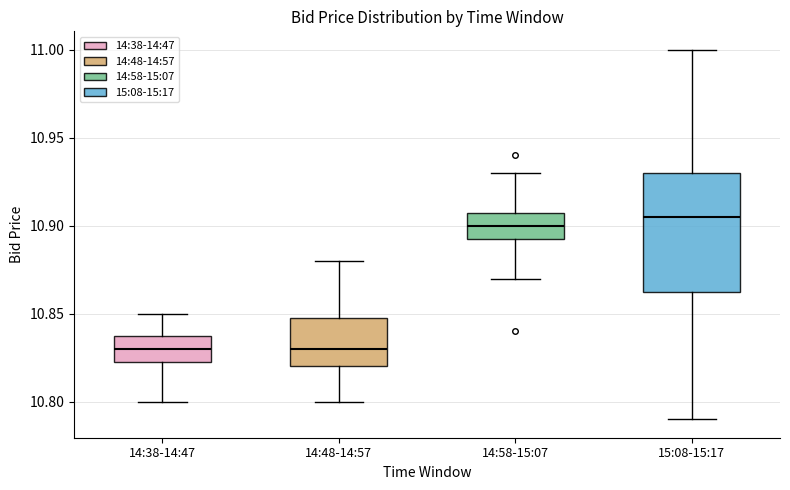

Reading left to right, transcribe this box plot: for each box, give where its median line is, the range the box spans, and where its two whiskers end, as read against the y-axis. The values are not printed on the chart, so give them approximately, as read against the axis.

14:38-14:47: median 10.830, box 10.825 to 10.840, whiskers 10.800 to 10.850
14:48-14:57: median 10.830, box 10.820 to 10.850, whiskers 10.800 to 10.880
14:58-15:07: median 10.900, box 10.895 to 10.910, whiskers 10.870 to 10.930
15:08-15:17: median 10.905, box 10.865 to 10.930, whiskers 10.790 to 11.000